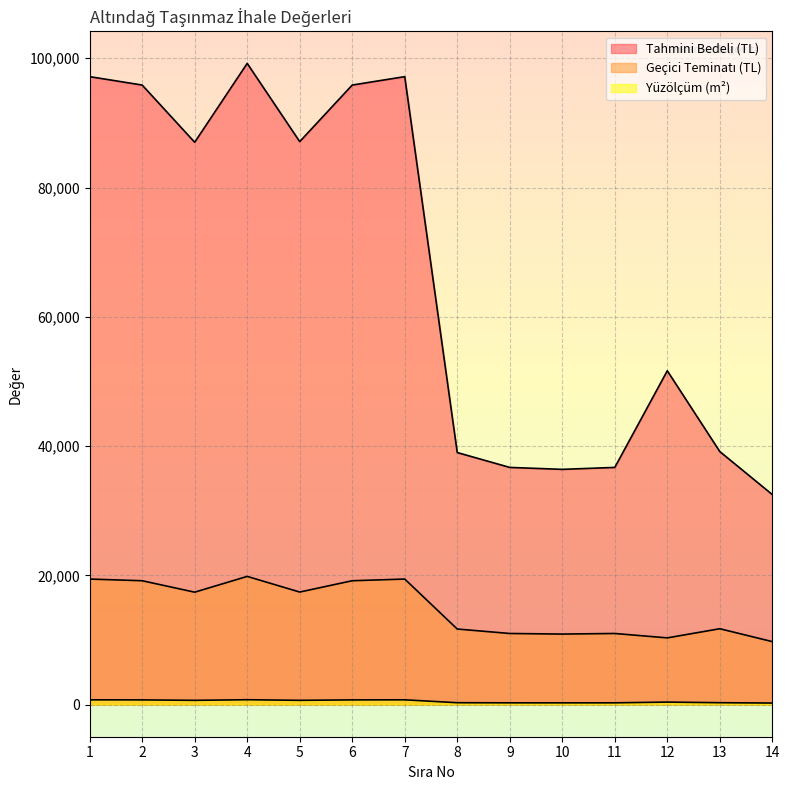

Which series has the largest total across all categories?

Tahmini Bedeli (TL)